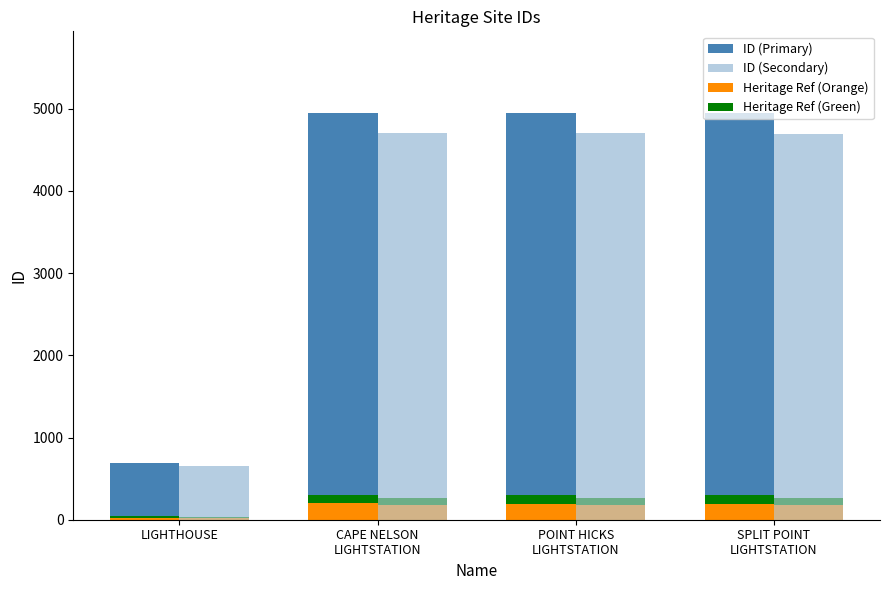

Rank the categories by ID (Secondary) value from lowest to highest.

LIGHTHOUSE, SPLIT POINT
LIGHTSTATION, POINT HICKS
LIGHTSTATION, CAPE NELSON
LIGHTSTATION